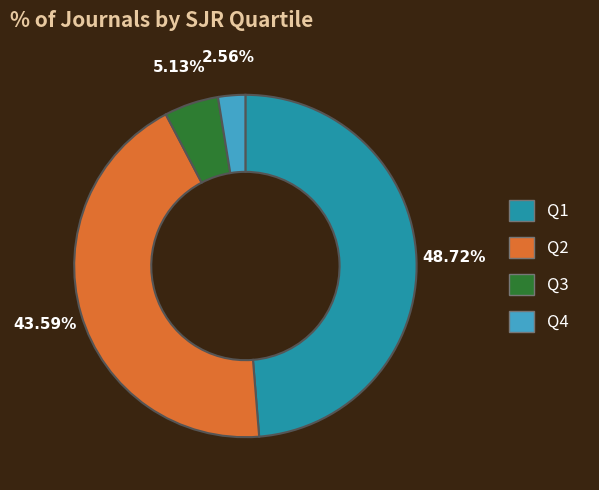

True or false: Q4 accounts for 3% of the total.

True